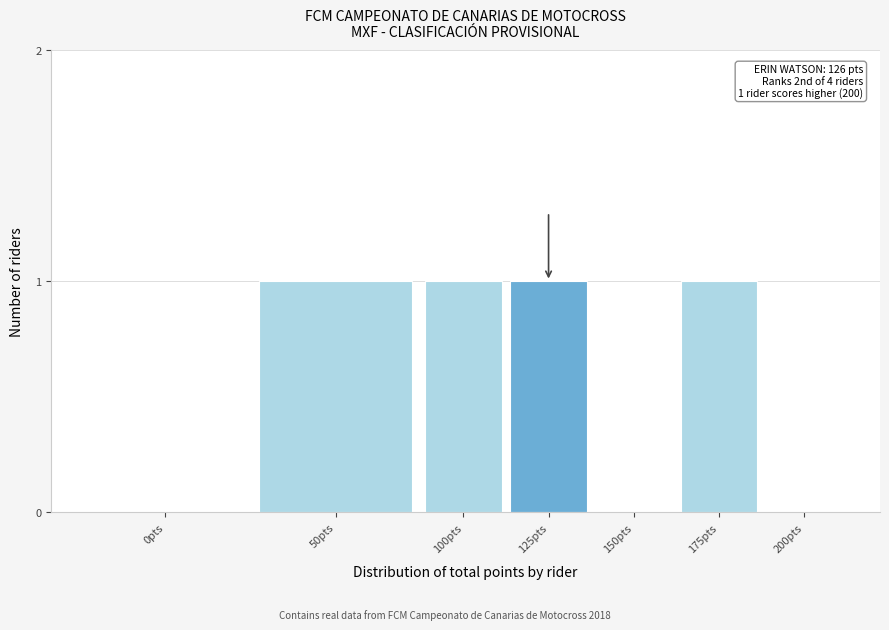

Reading left to right, transcribe all the data shown in this chart.

0pts=0	50pts=1	100pts=1	125pts=1	150pts=0	175pts=1	200pts=0